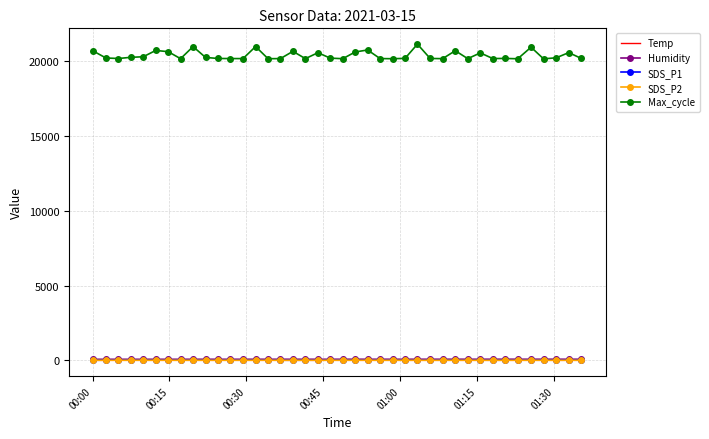

Which series has the largest total across all categories?

Max_cycle